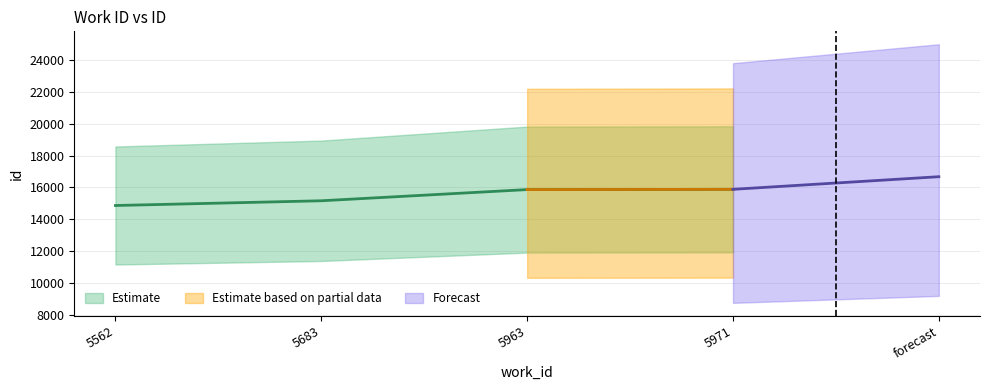

What is the difference between the values at 5971 and 5683?

721